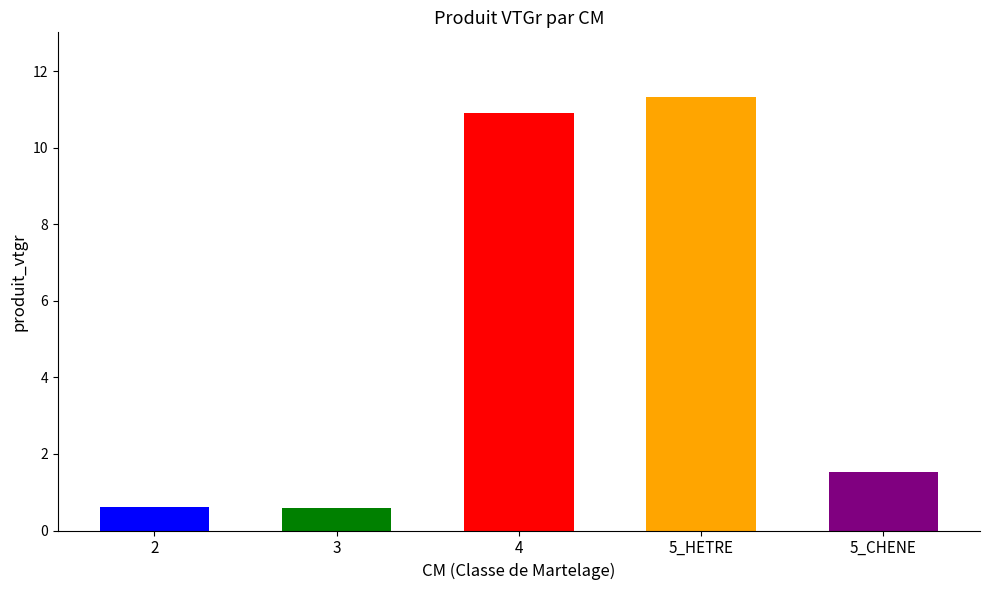

What is the value of the 1st bar from the left?

0.6